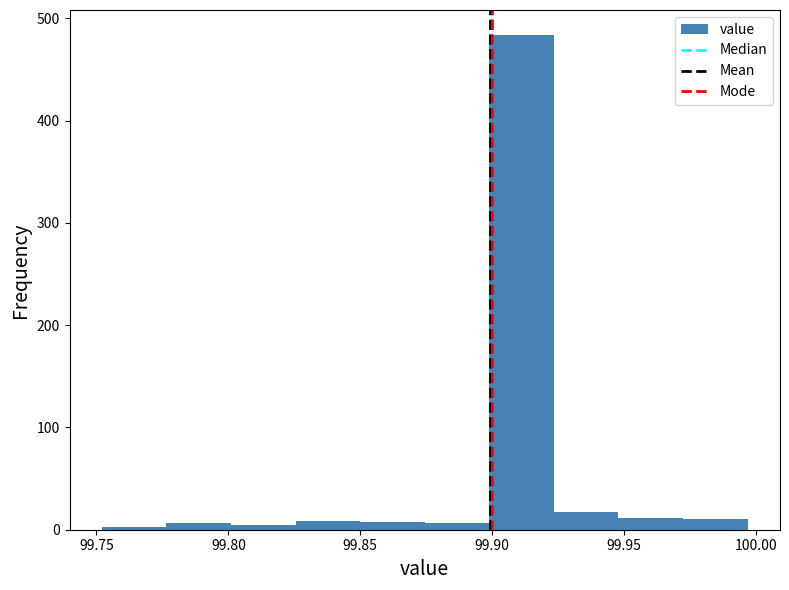

Which range on the x-axis has the tallest bar?

99.900 to 99.925